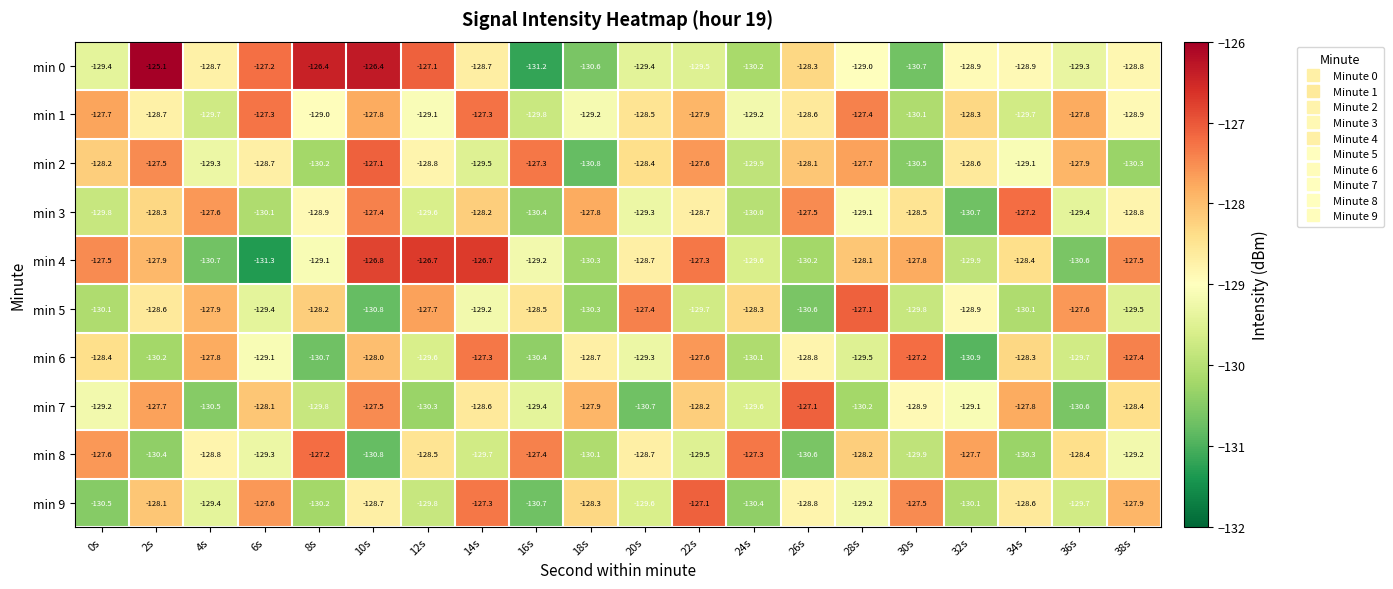

At which category does the chart reach its peak across all series?

2s